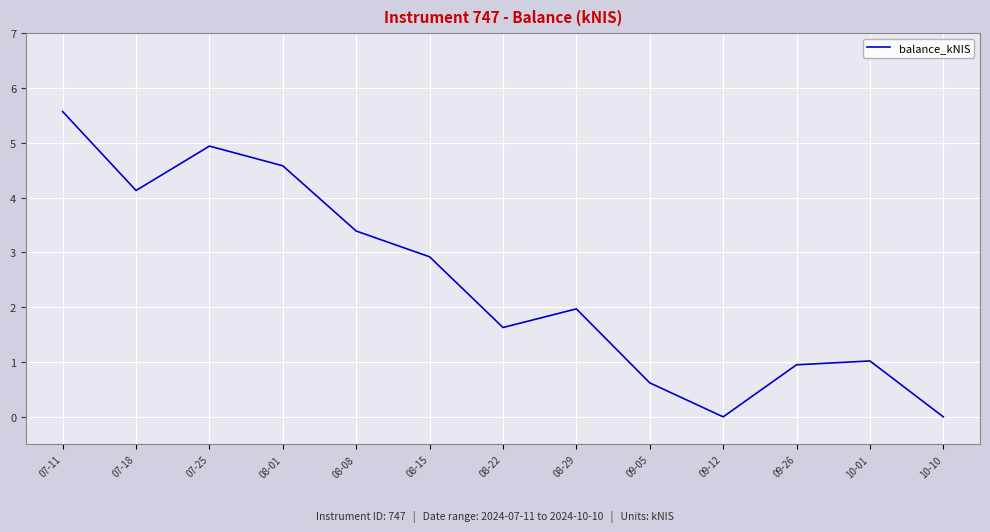

What is the difference between the maximum and minimum values?

5.6